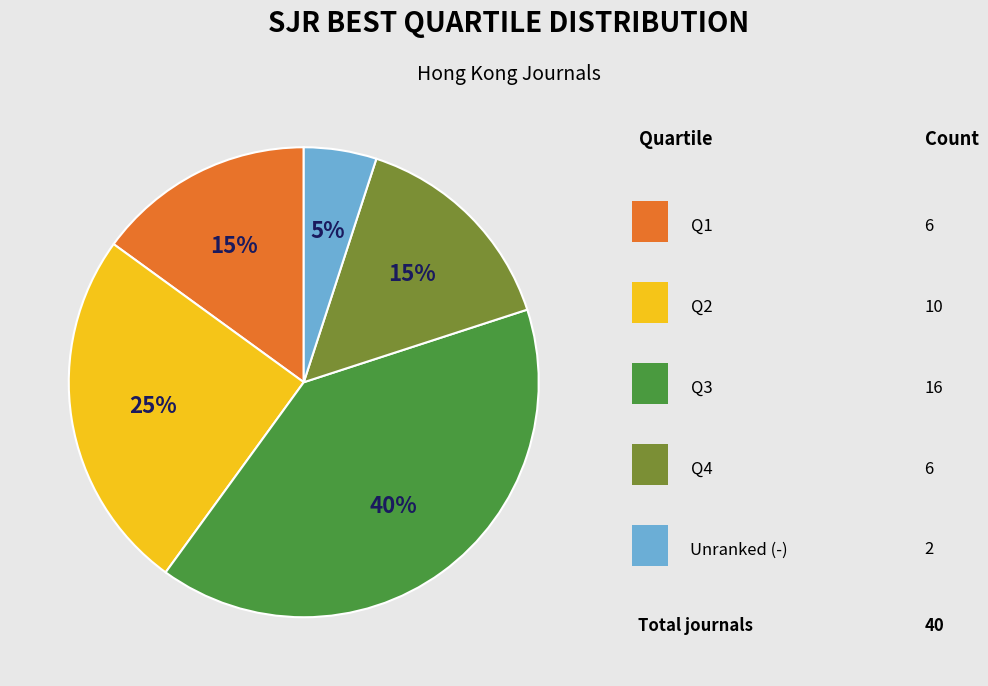

Is there a majority slice in this chart?

No